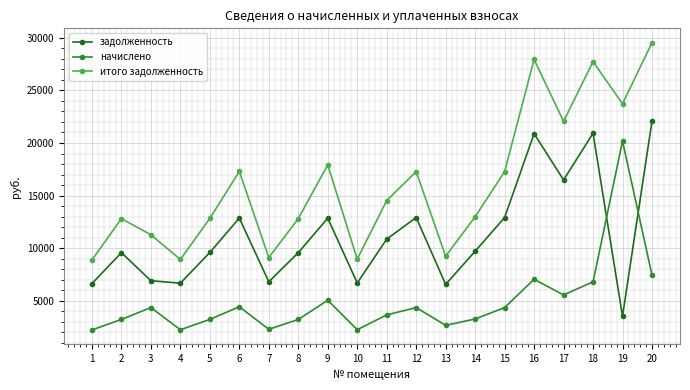

The value of задолженность at 16 is 20889.6. True or false?

True